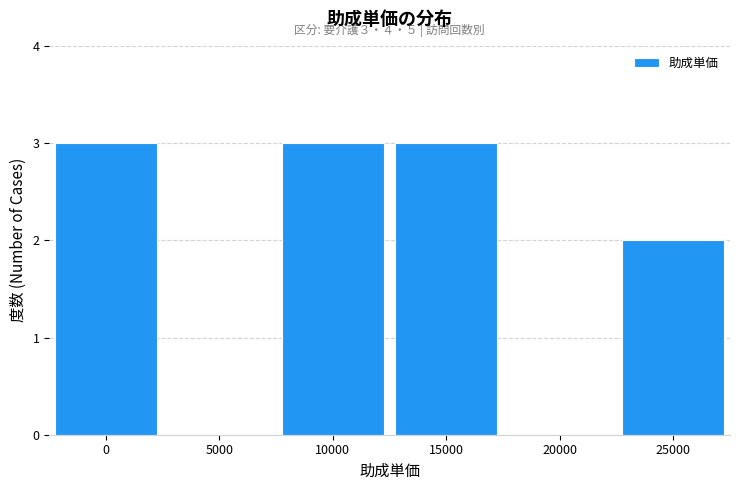

Reading left to right, what are all the values shown in this chart?

0=3	5000=0	10000=3	15000=3	20000=0	25000=2